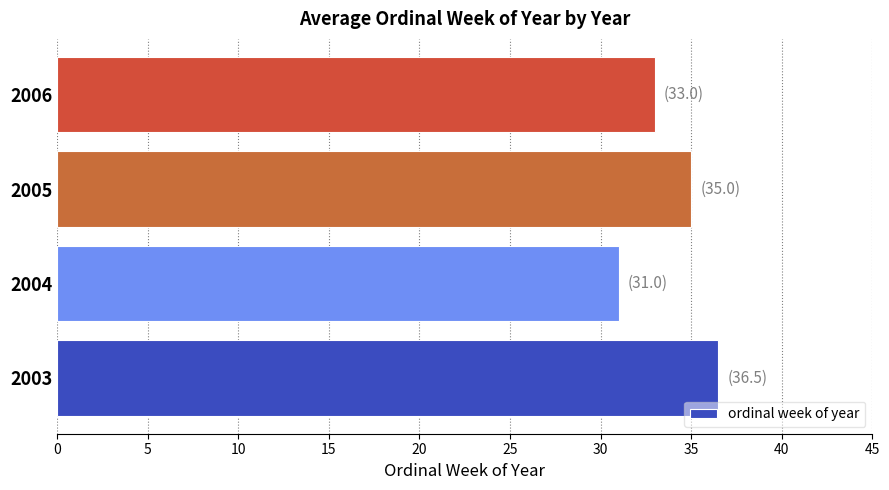

Is it true that the value at 2005 is 52.9?

False